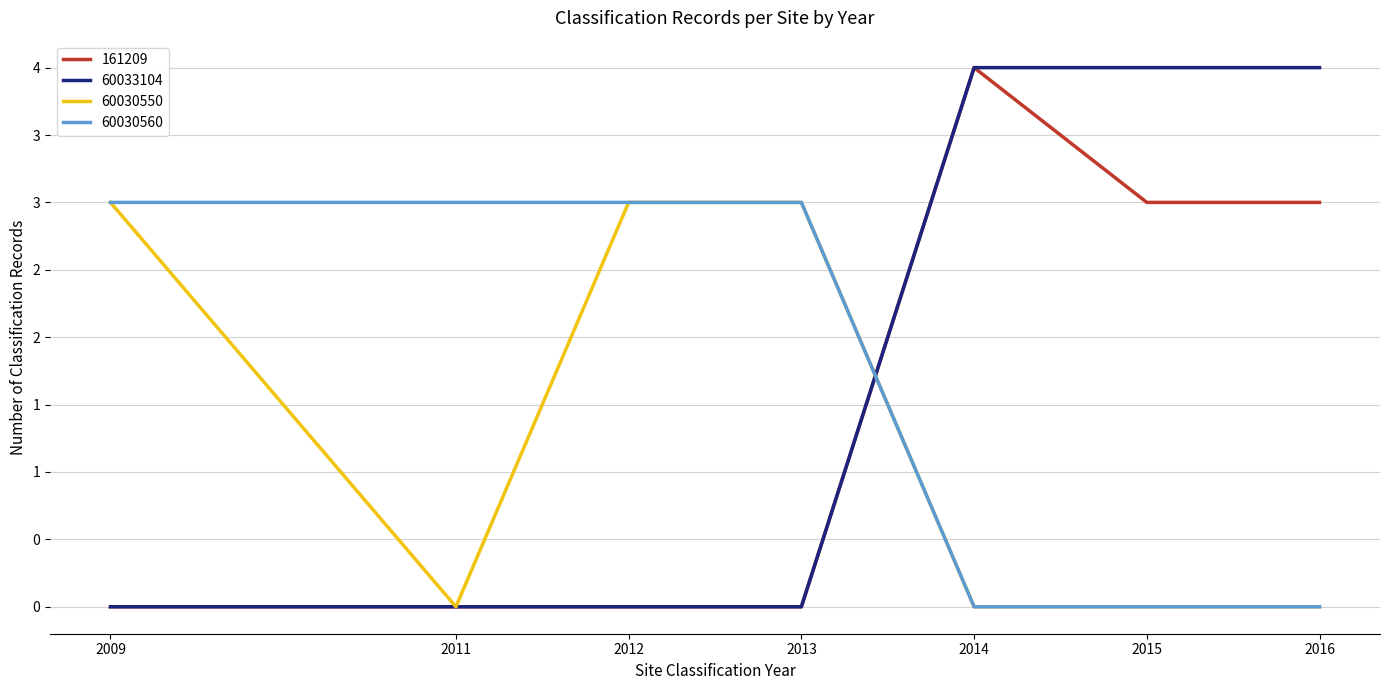

True or false: 60033104 and 60030560 cross at least once.

True